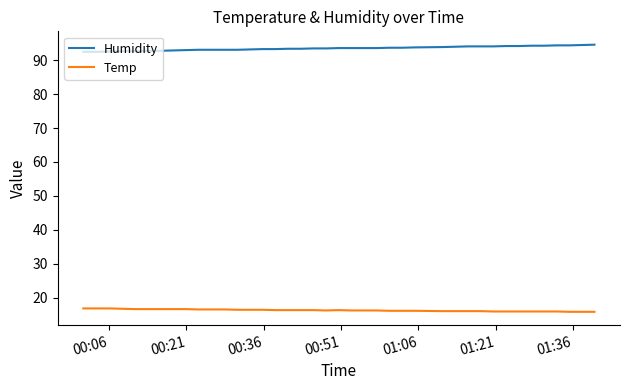

True or false: Temp and Humidity intersect in this chart.

False